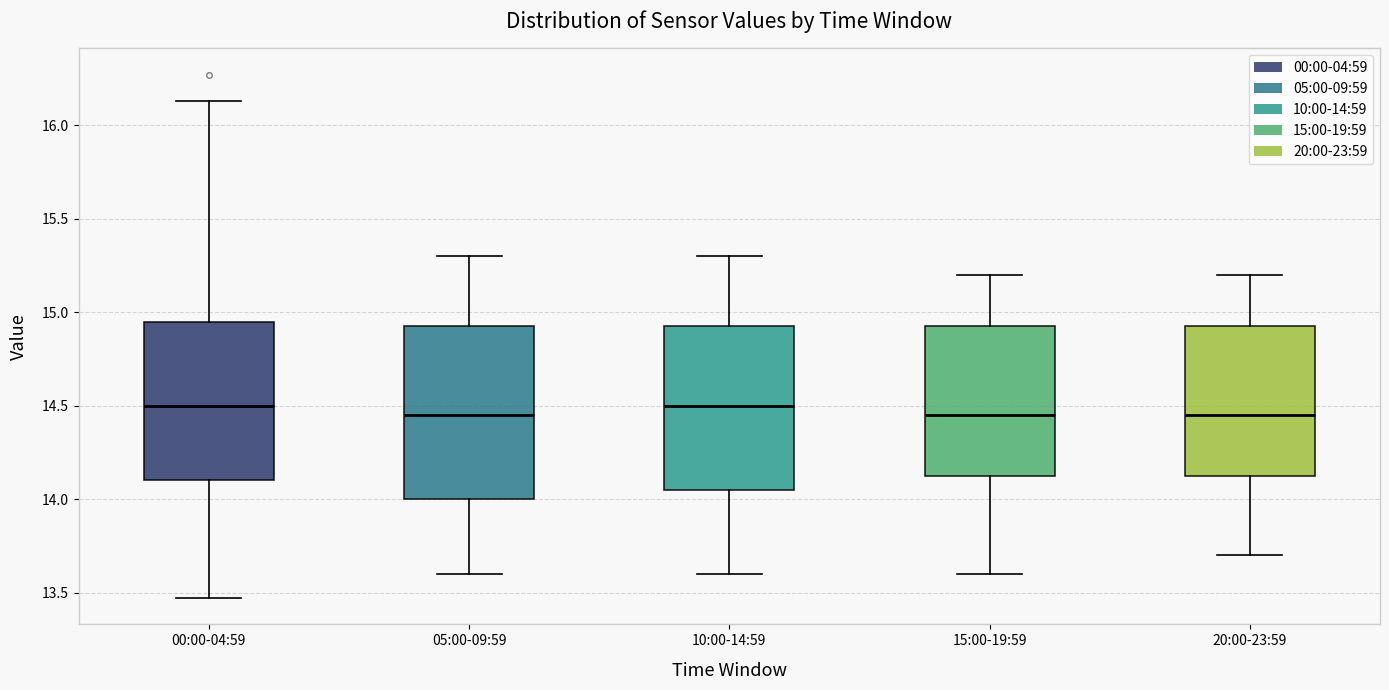

Which box is the tallest, from its lower edge to its upper edge?

05:00-09:59